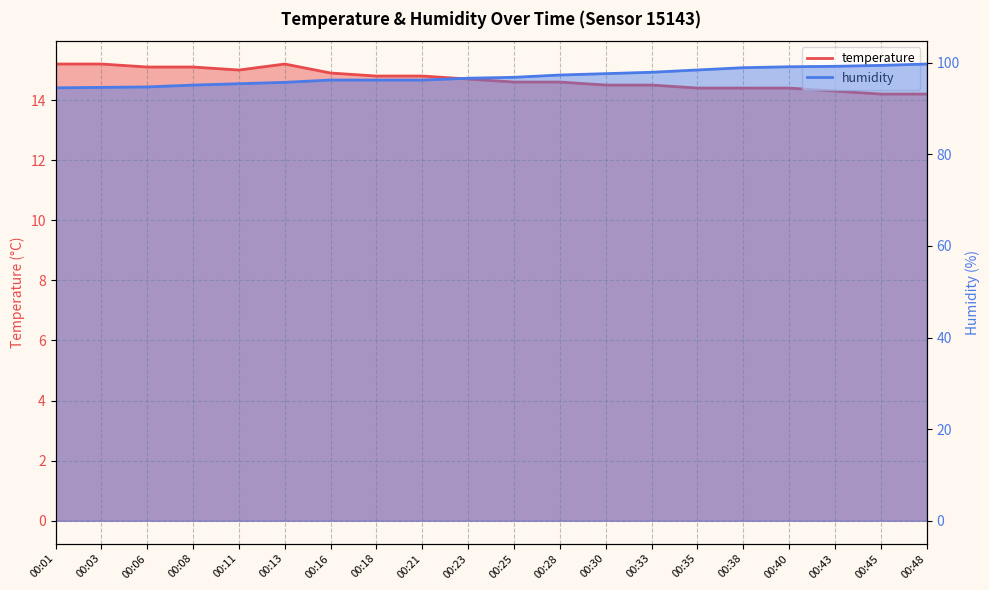

What are all the series names shown in the legend?

temperature, humidity